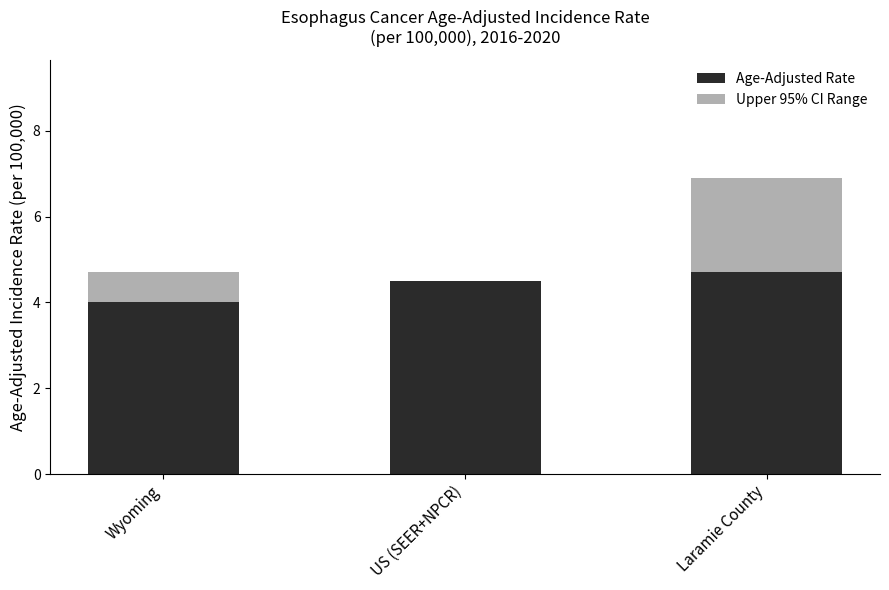

What is the sum of all Age-Adjusted Rate values?

13.2